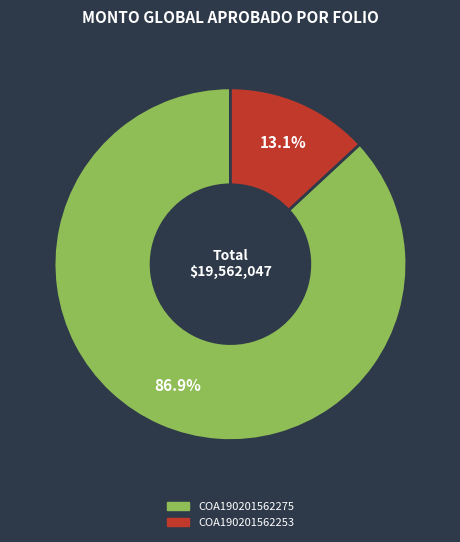

Is there any slice that represents more than half of the pie?

Yes